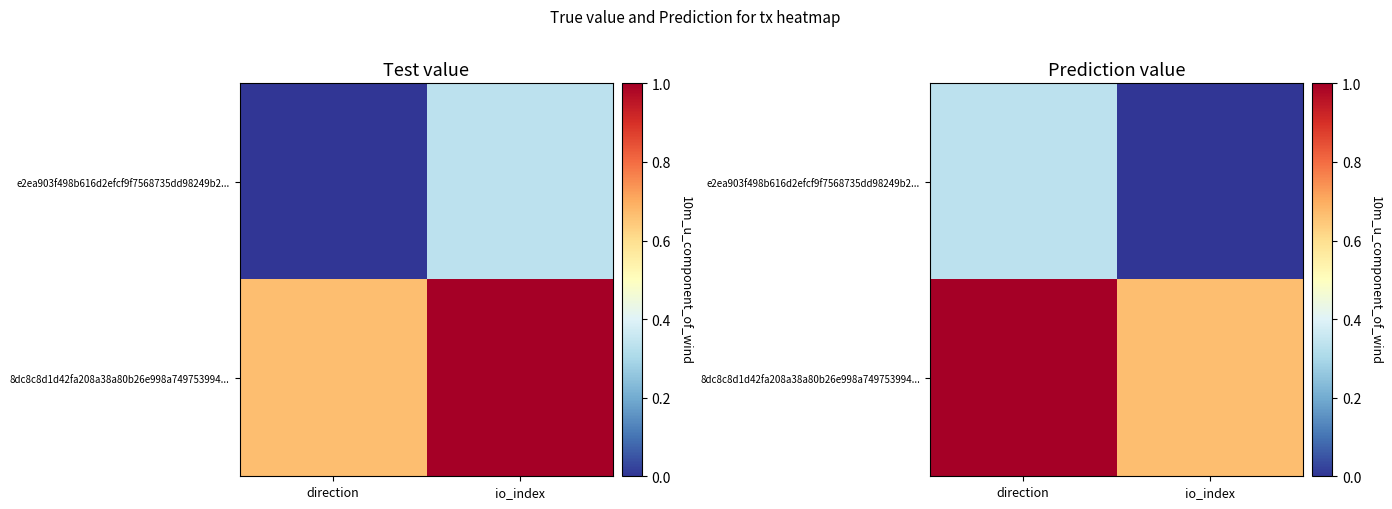

Count the e2ea903f498b616d2efcf9f7568735dd98249b2... values in the range 0 to 1.

2